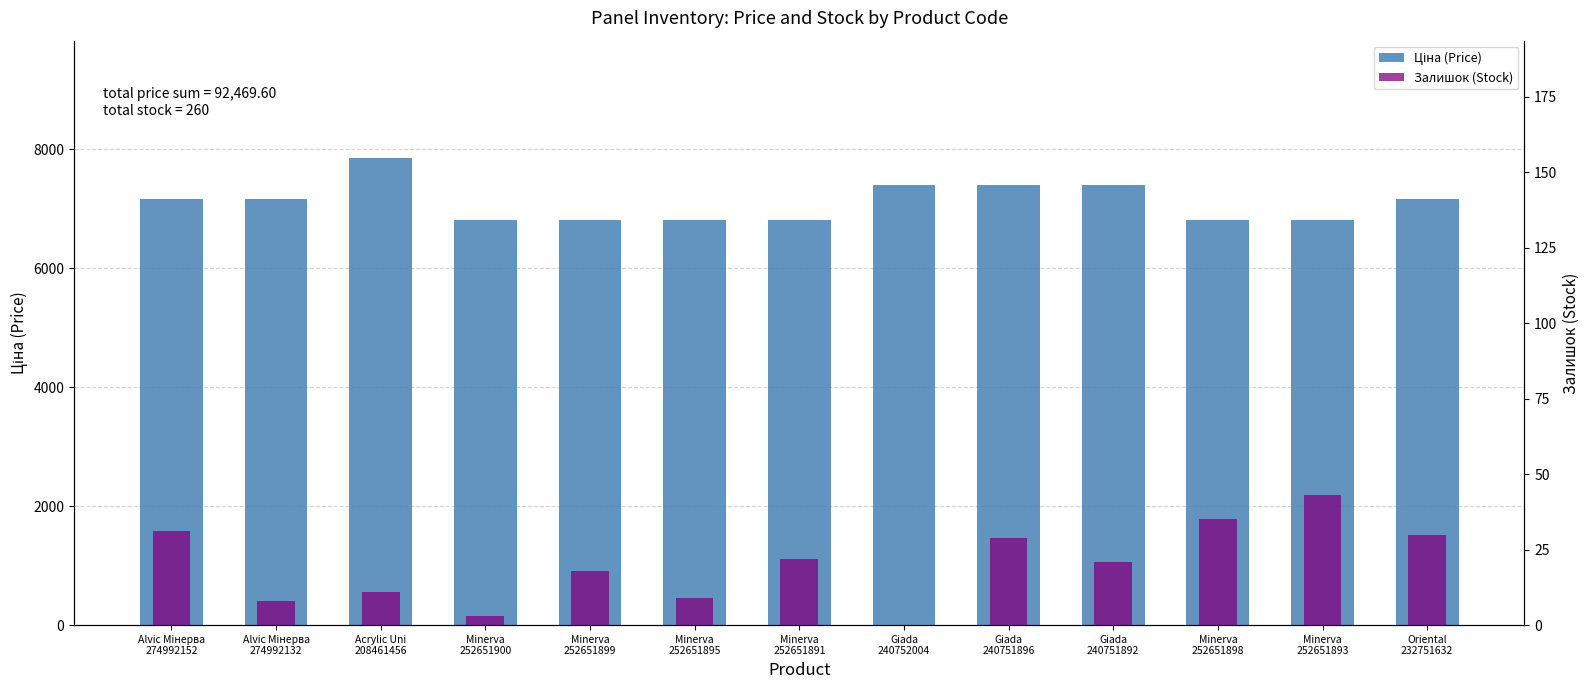

What is the difference between the second highest and minimum values in the Залишок (Stock) series?

35.0